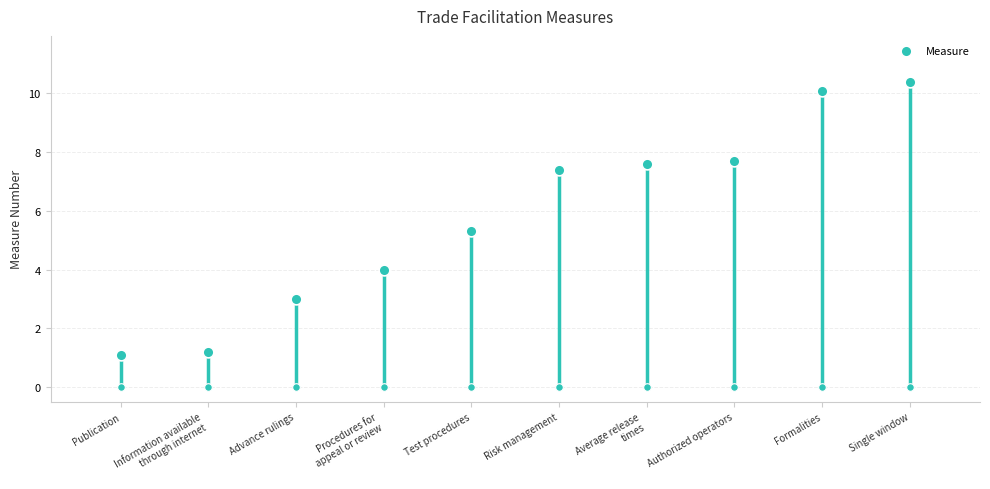

What is the change in value from Publication to Advance rulings?

+1.9